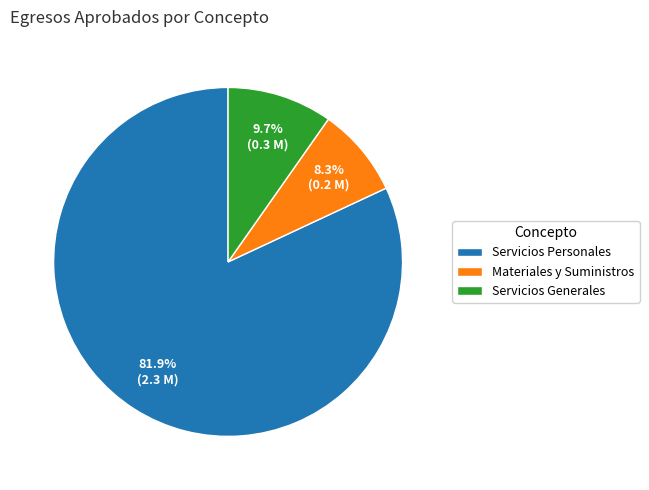

Does any single category account for the majority?

Yes